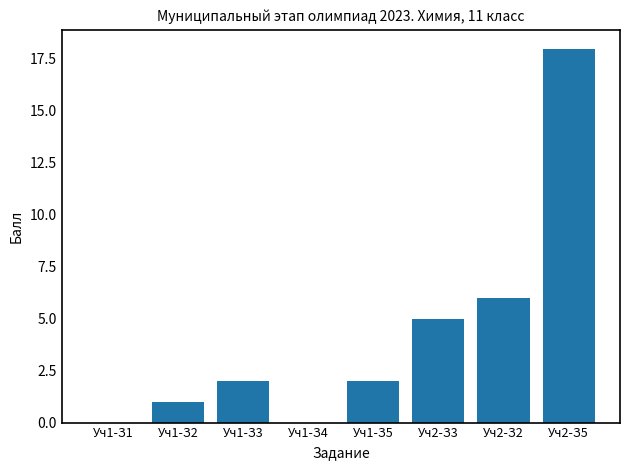

The value at Уч1-З1 is -5. True or false?

False